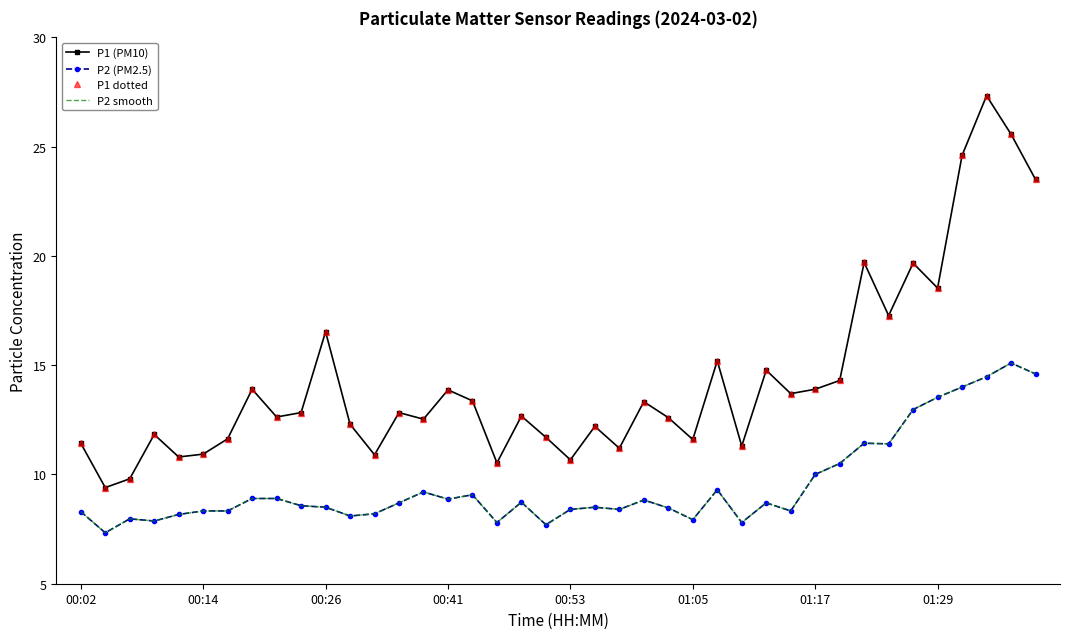

Is this an area chart (filled region under the line)?

No